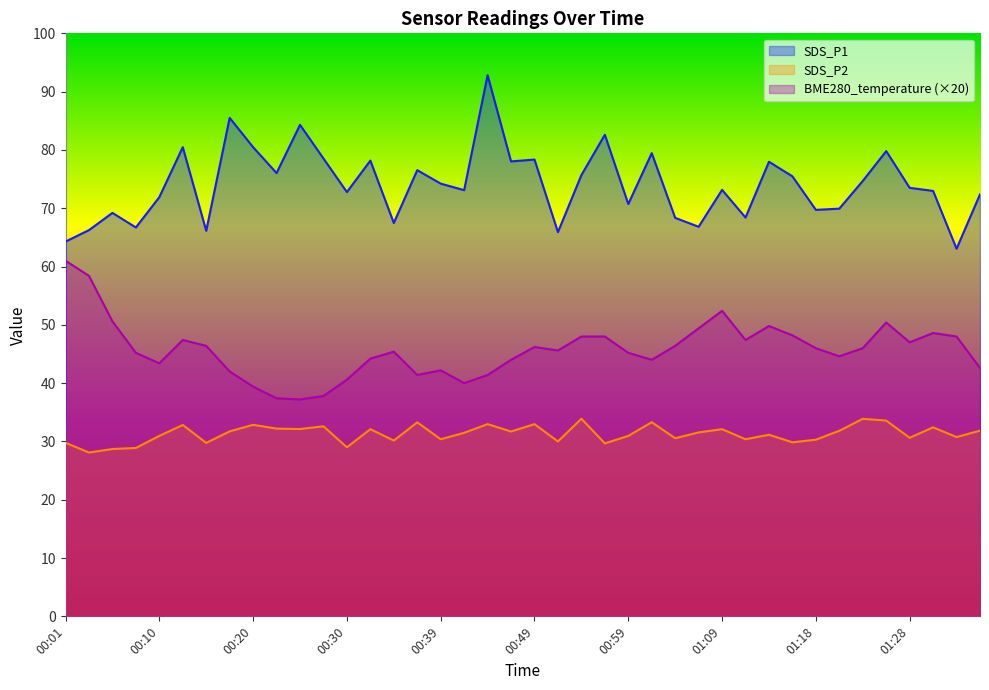

Where is SDS_P2 nearest to the value 31?

00:10